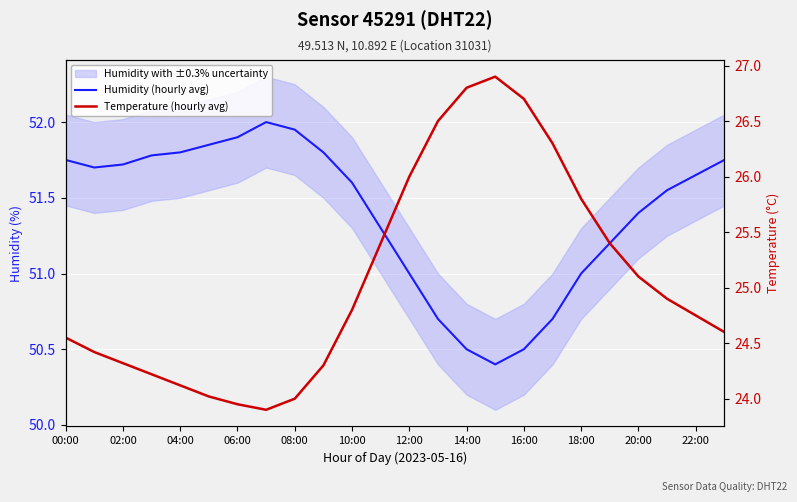

Is it true that Temperature (hourly avg) equals 24.6 at 23?

True